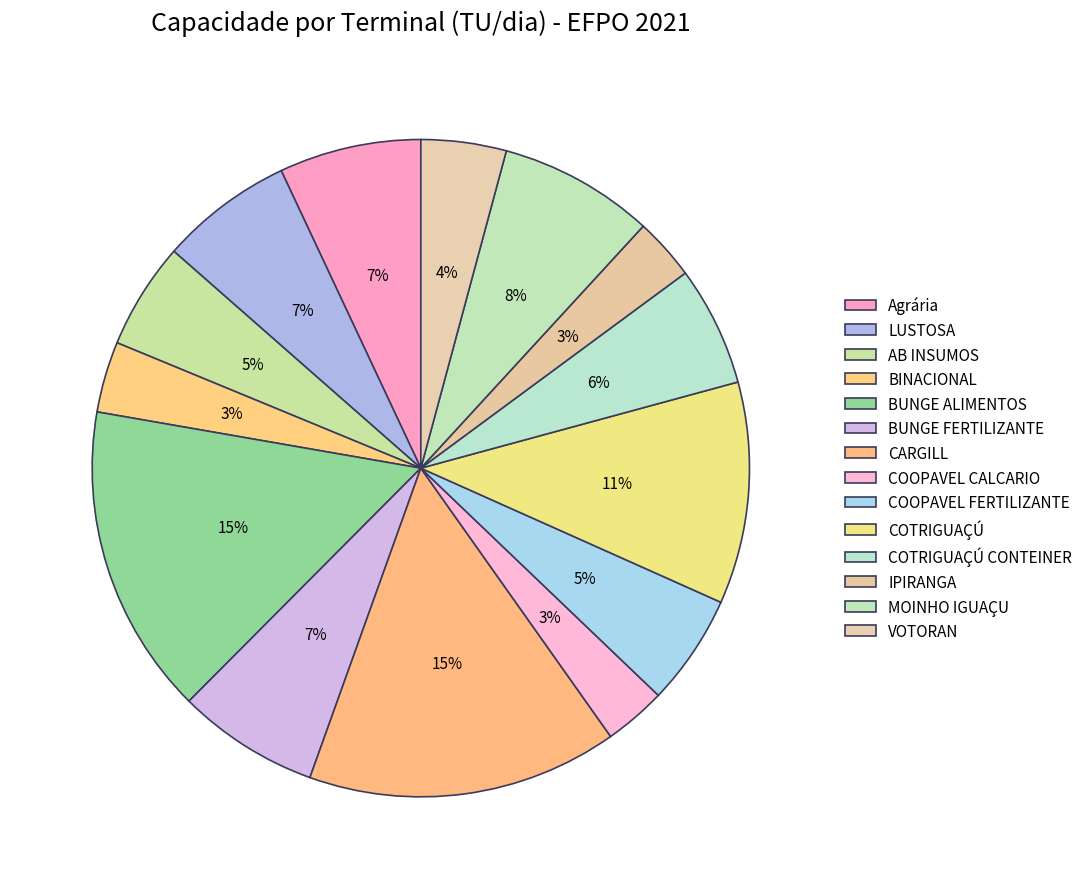

Is BINACIONAL the majority of the pie?

No